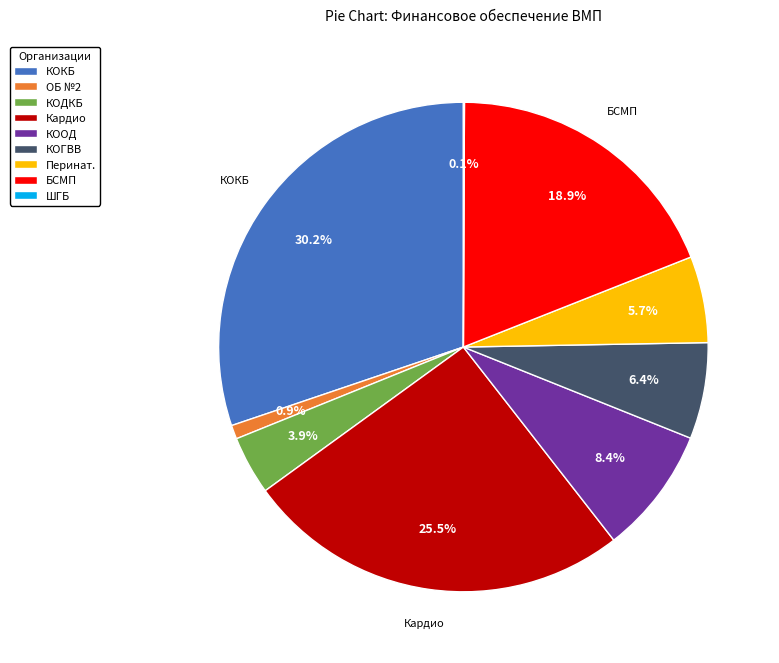

Is there a majority slice in this chart?

No